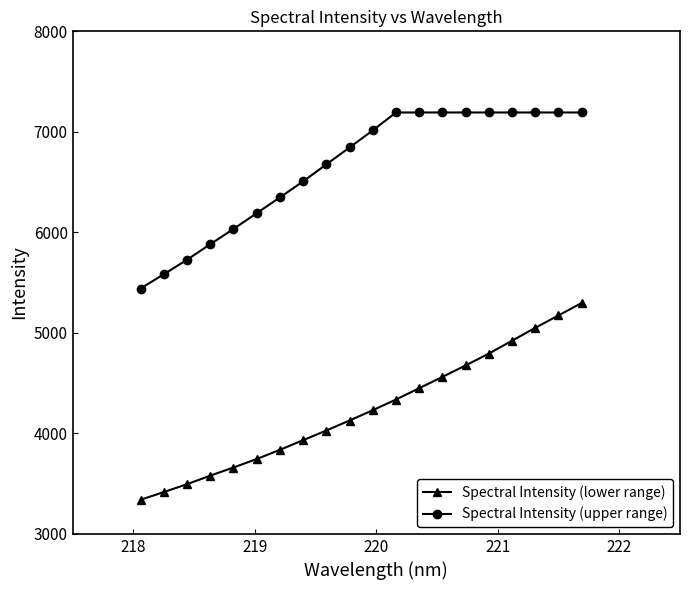

What is the difference between the maximum and minimum values in the Spectral Intensity (upper range) series?

1751.5